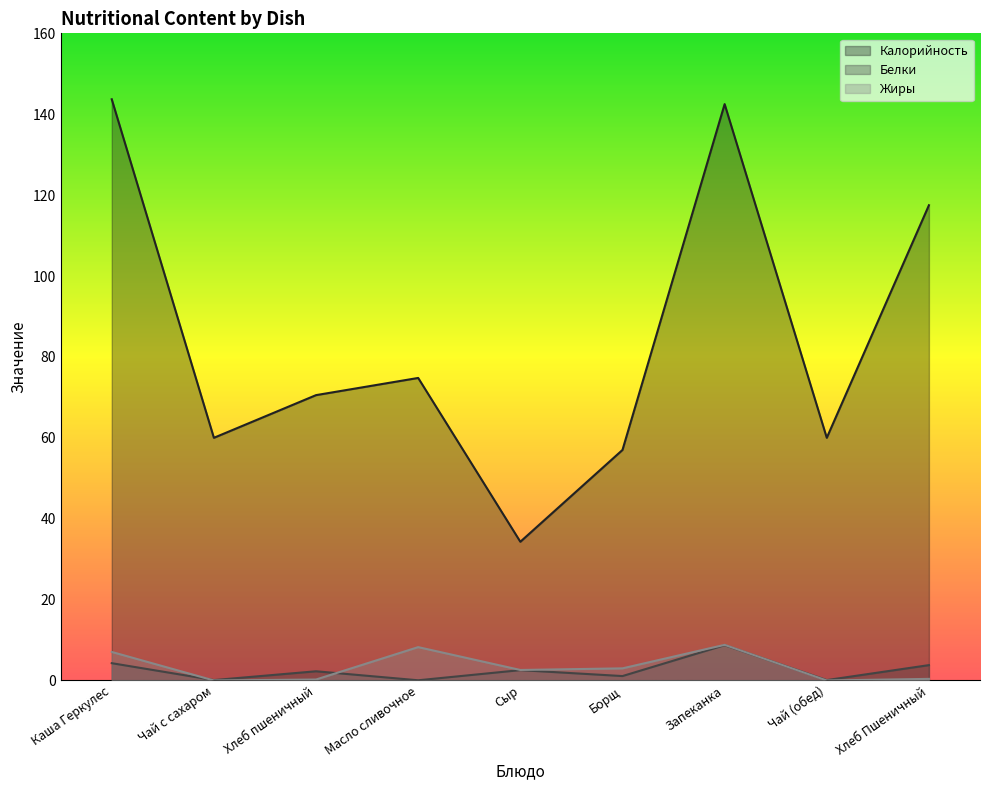

Which series changed the most between Каша Геркулес and Чай (обед)?

Калорийность